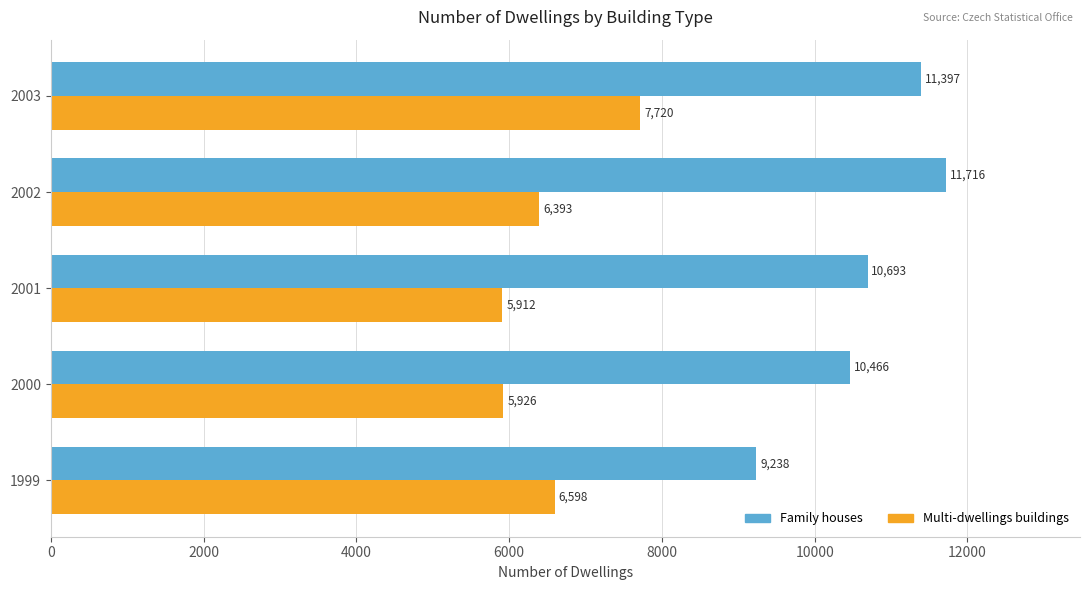

What is the difference between the maximum and minimum values in the Multi-dwellings buildings series?

1808